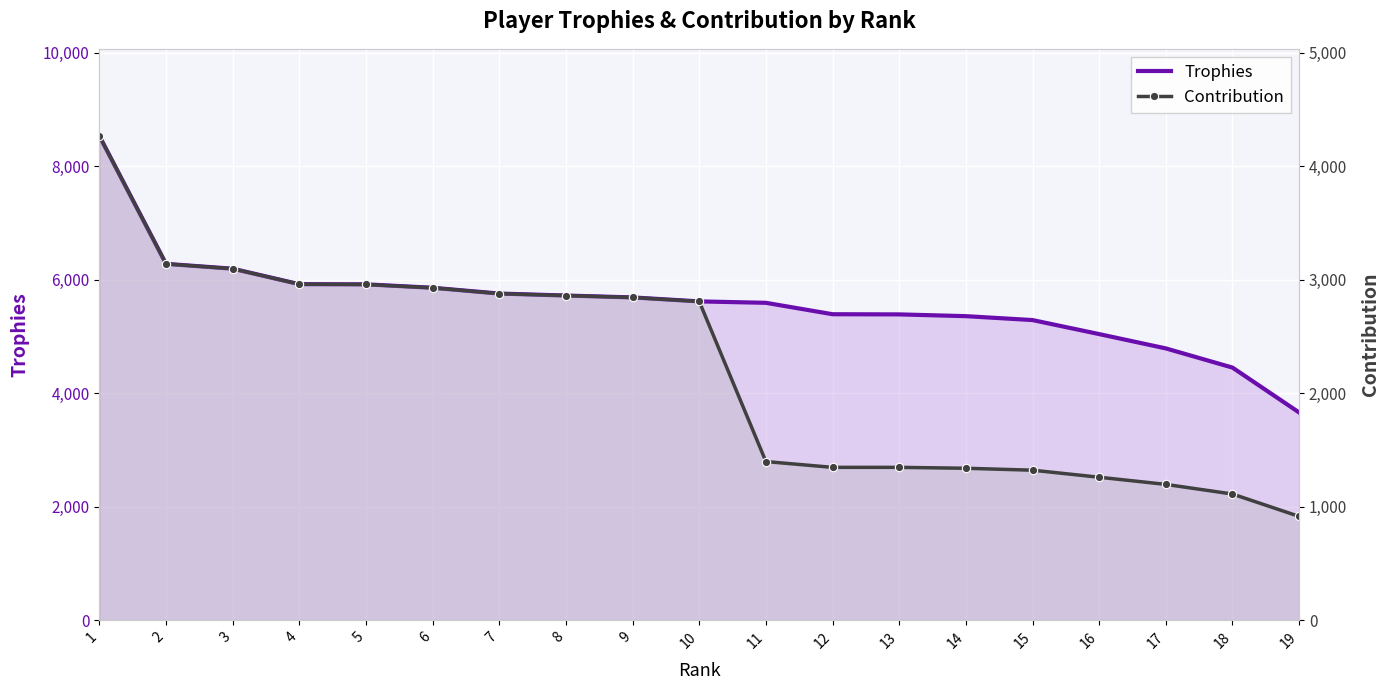

True or false: Contribution and Trophies intersect in this chart.

False